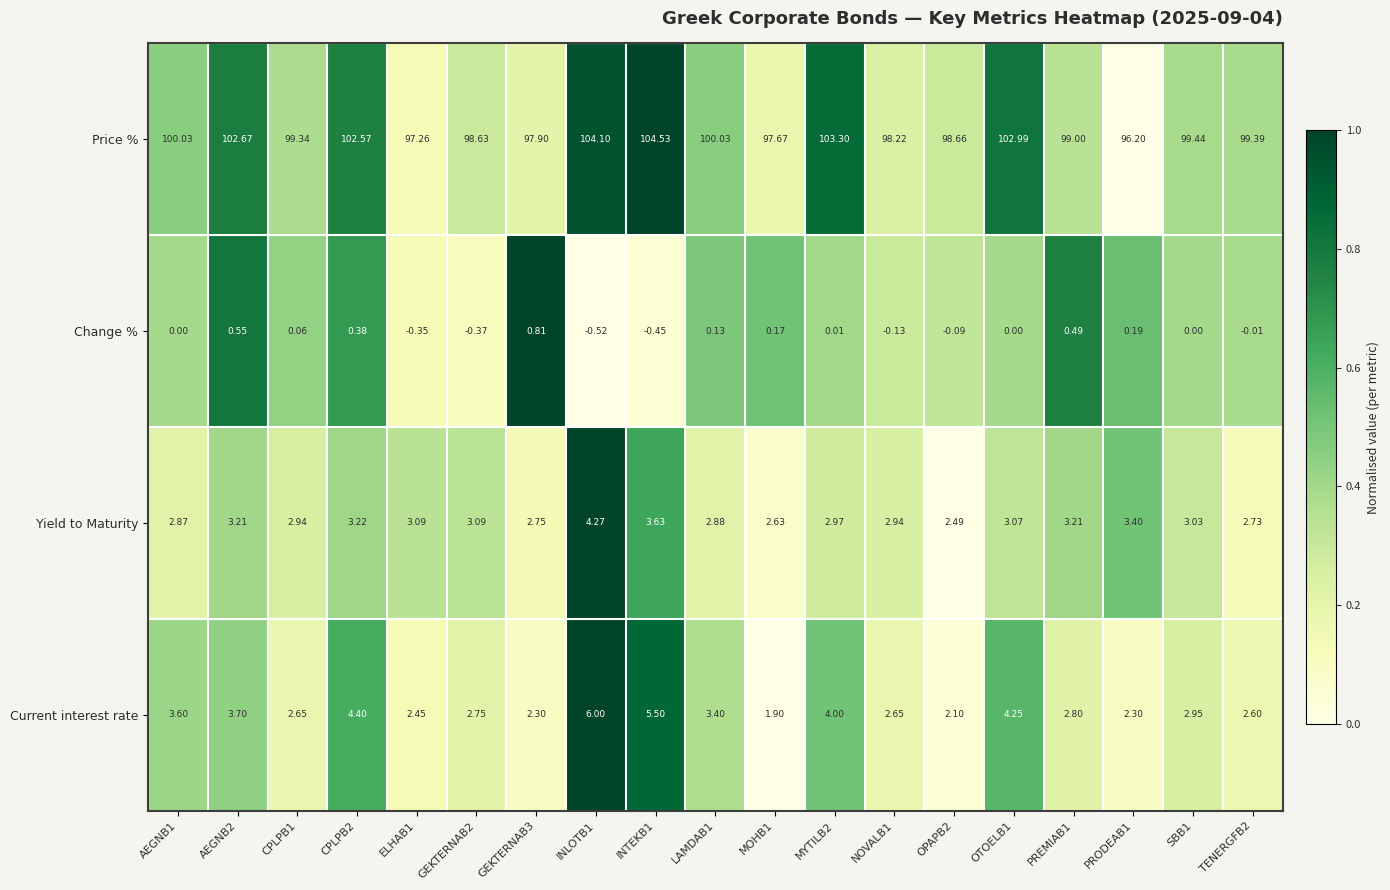

What is the maximum value shown in the chart?

104.5